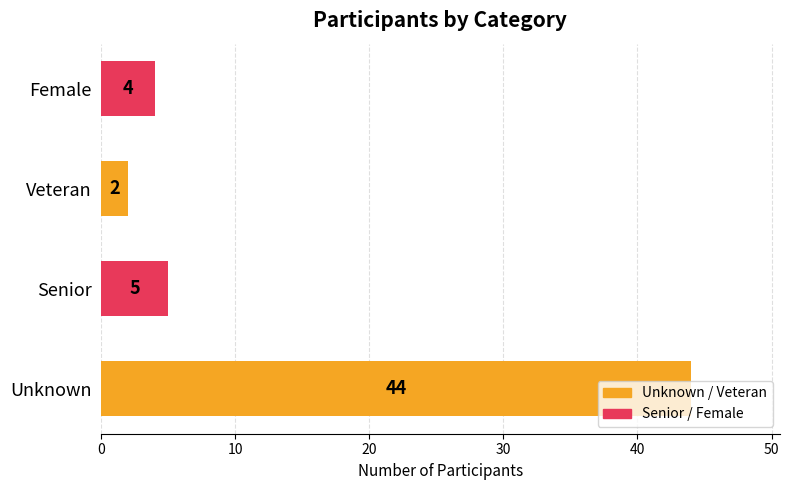

What is the change in value from Senior to Veteran?

-3